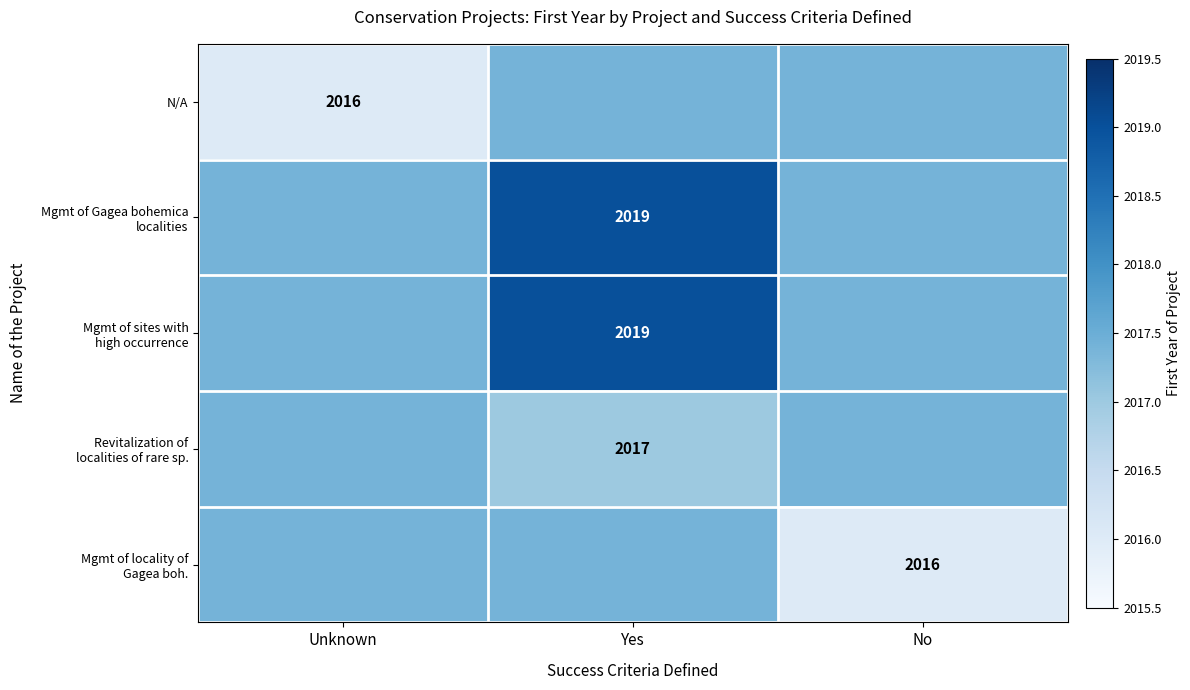

Is the value of Revitalization of localities of rare sp. at No greater than the value of N/A at Unknown?

Yes